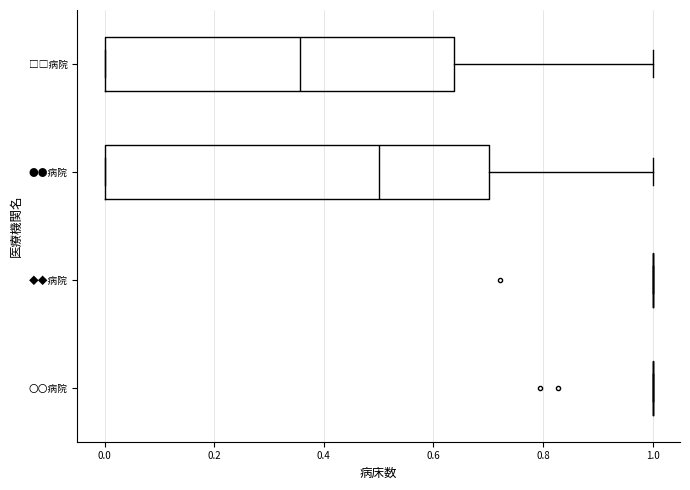

Comparing the boxes themselves (not the whiskers), which one is the widest?

●●病院